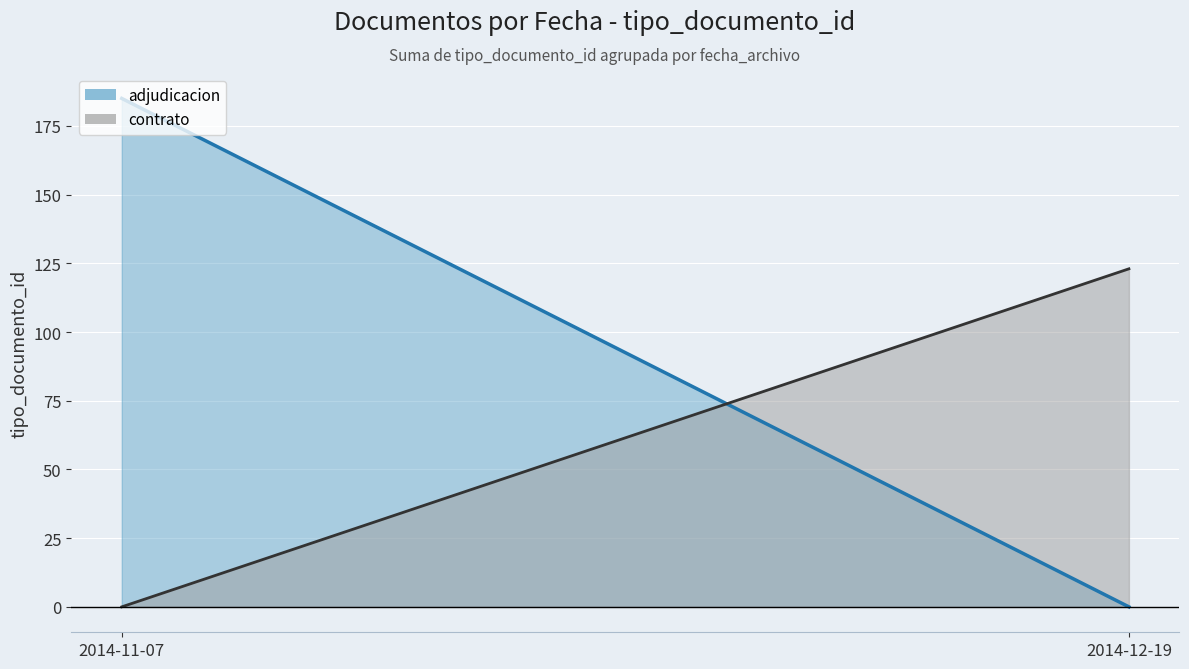

Which series has the largest total across all categories?

adjudicacion